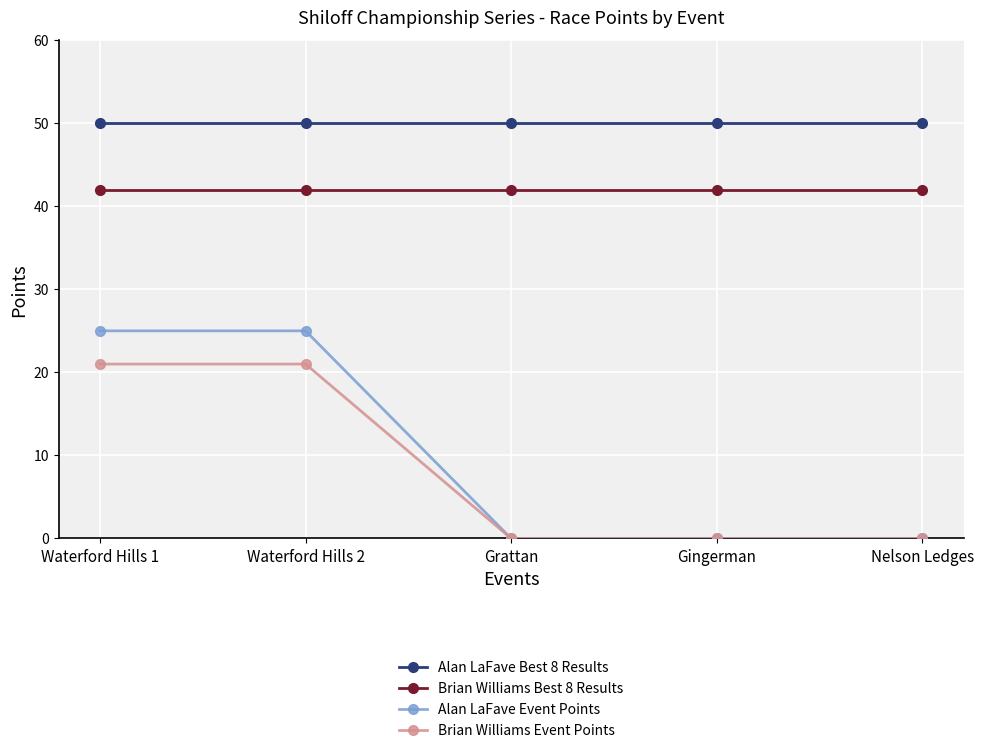

True or false: Brian Williams Best 8 Results and Alan LaFave Event Points cross at least once.

False